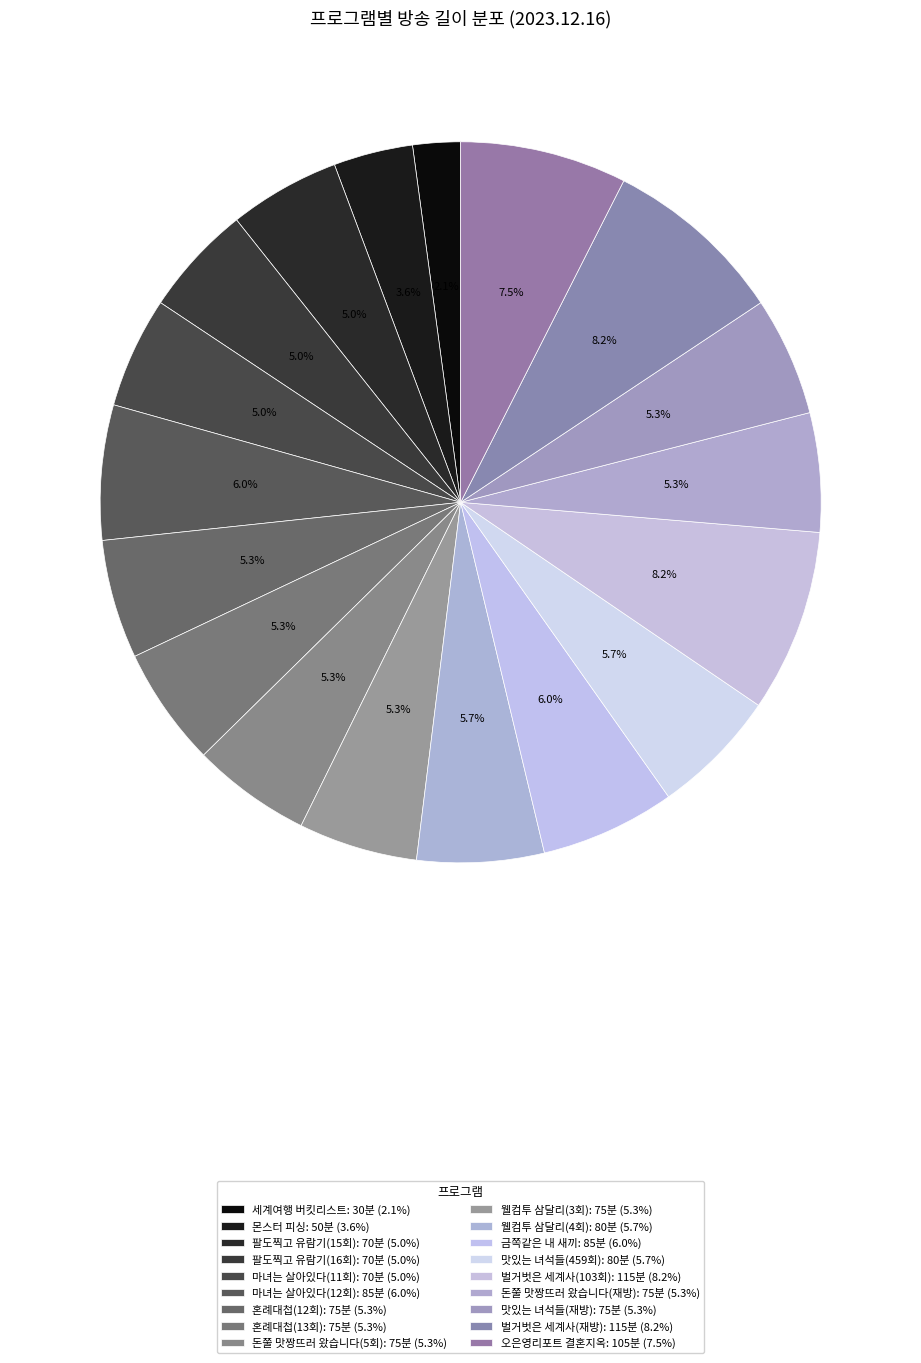

To the nearest percent, what is the combined percentage of 웰컴투 삼달리(3회) and 마녀는 살아있다(11회)?

10%